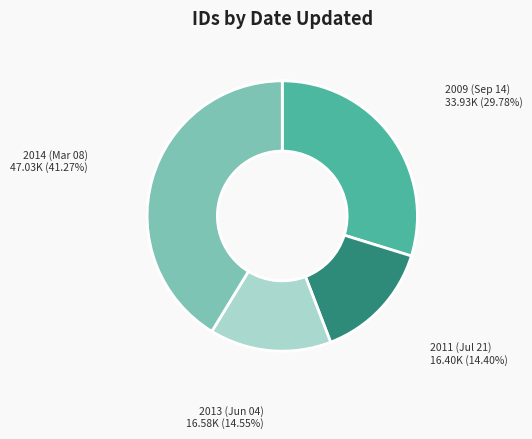

Is there a majority slice in this chart?

No